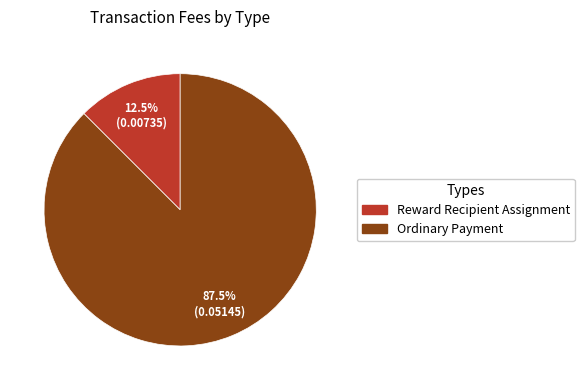

How many slices are in this pie chart?

2